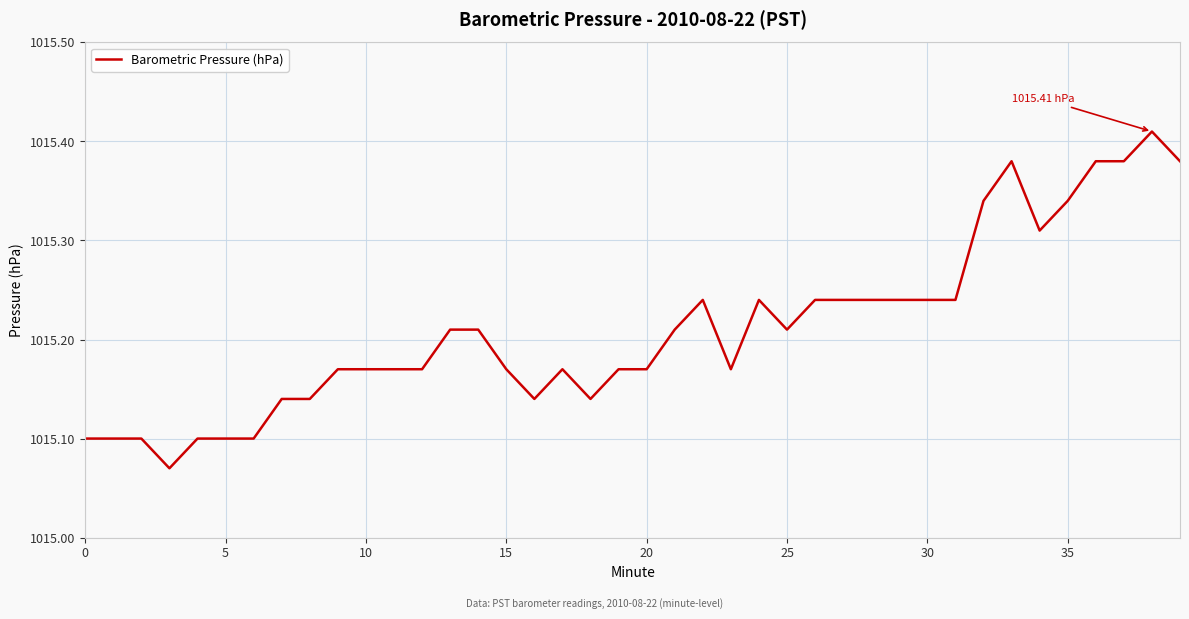

What is the difference between the maximum and minimum values?

0.3